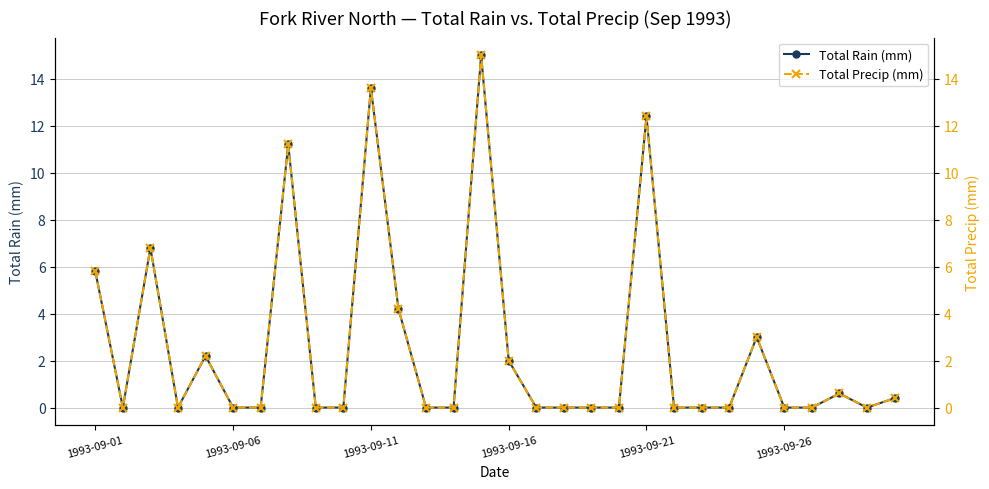

The value of Total Rain (mm) at 1993-09-21 is 2.7. True or false?

False